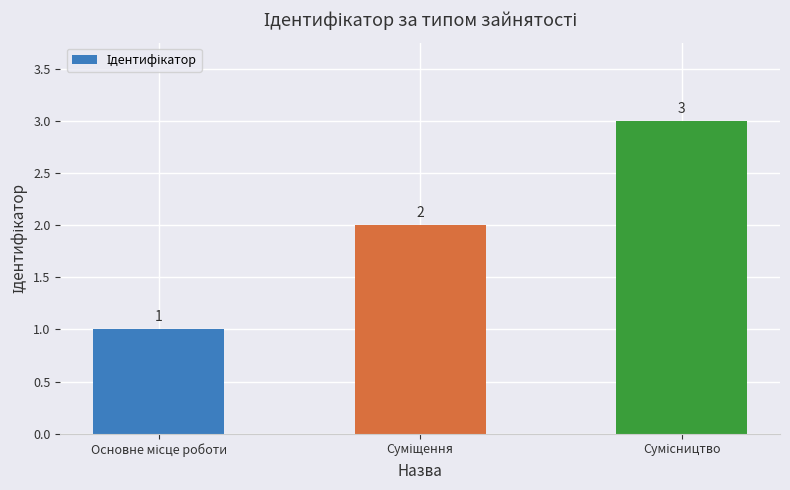

Count the values in the range 1 to 3.

3